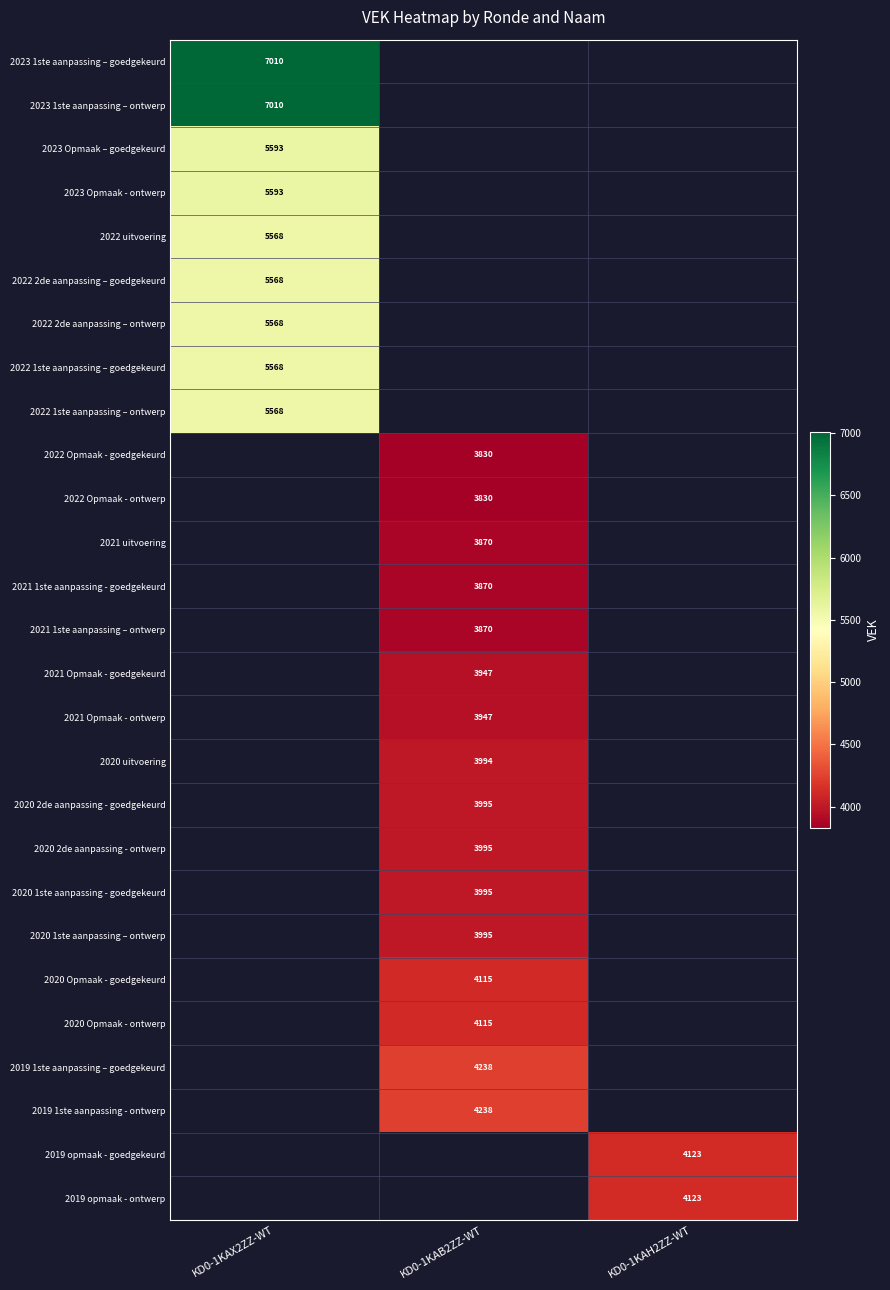

Is it true that 2021 1ste aanpassing – ontwerp equals 6786 at KD0-1KAB2ZZ-WT?

False